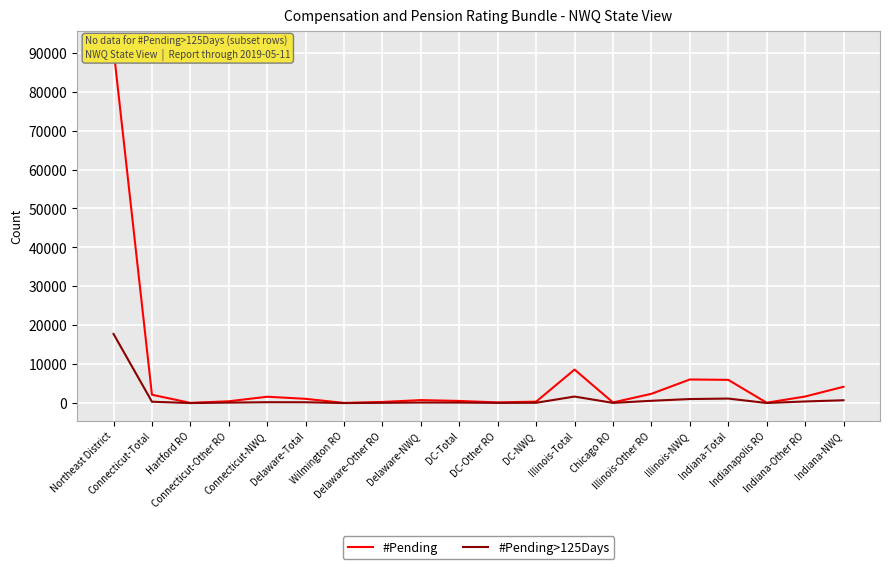

What is the difference between the second highest and minimum values in the #Pending>125Days series?

1673